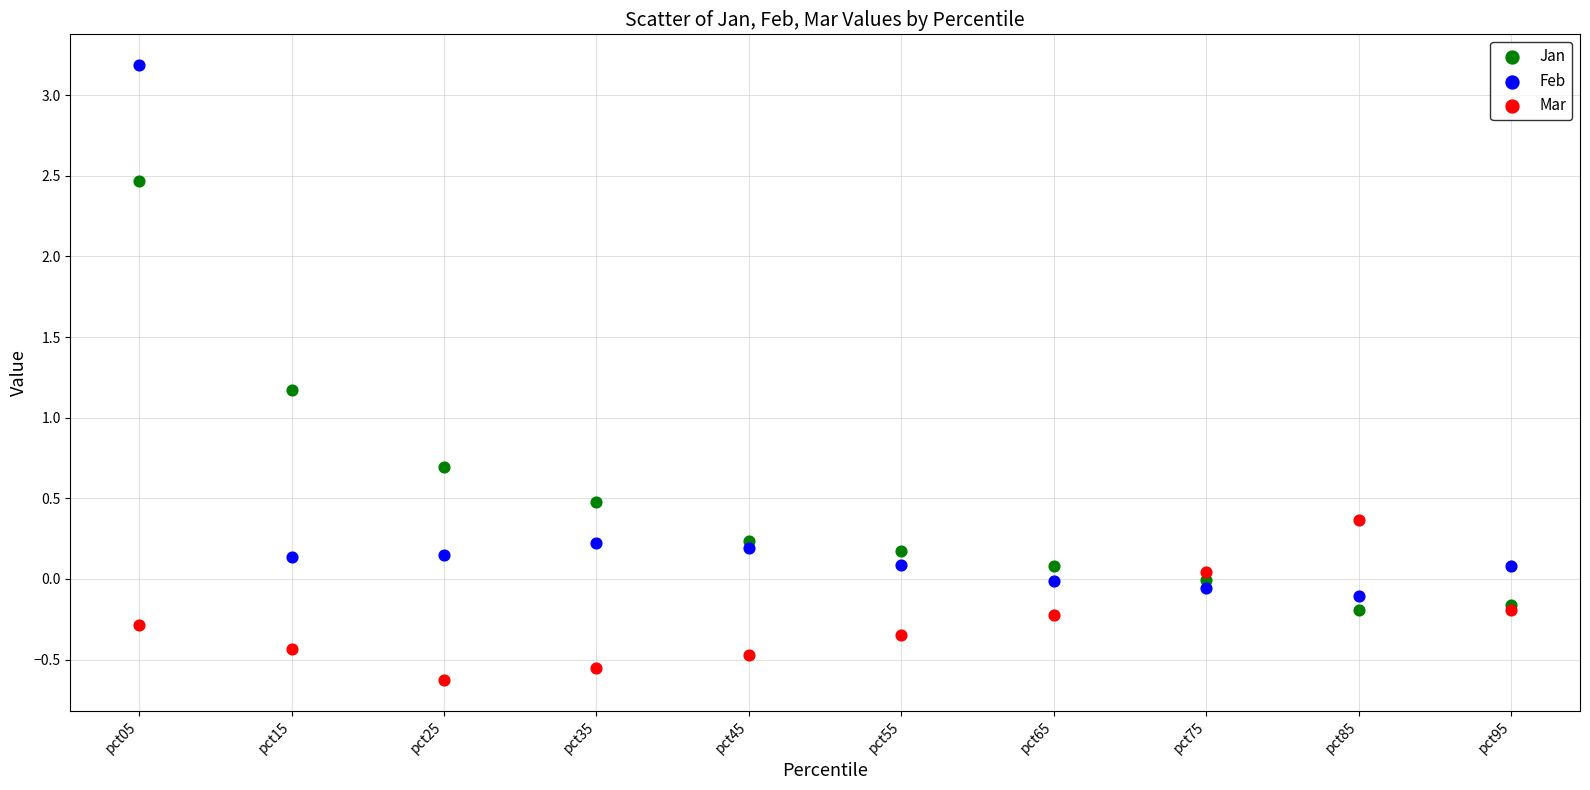

Which series has the largest Y range (max minus min)?

Feb